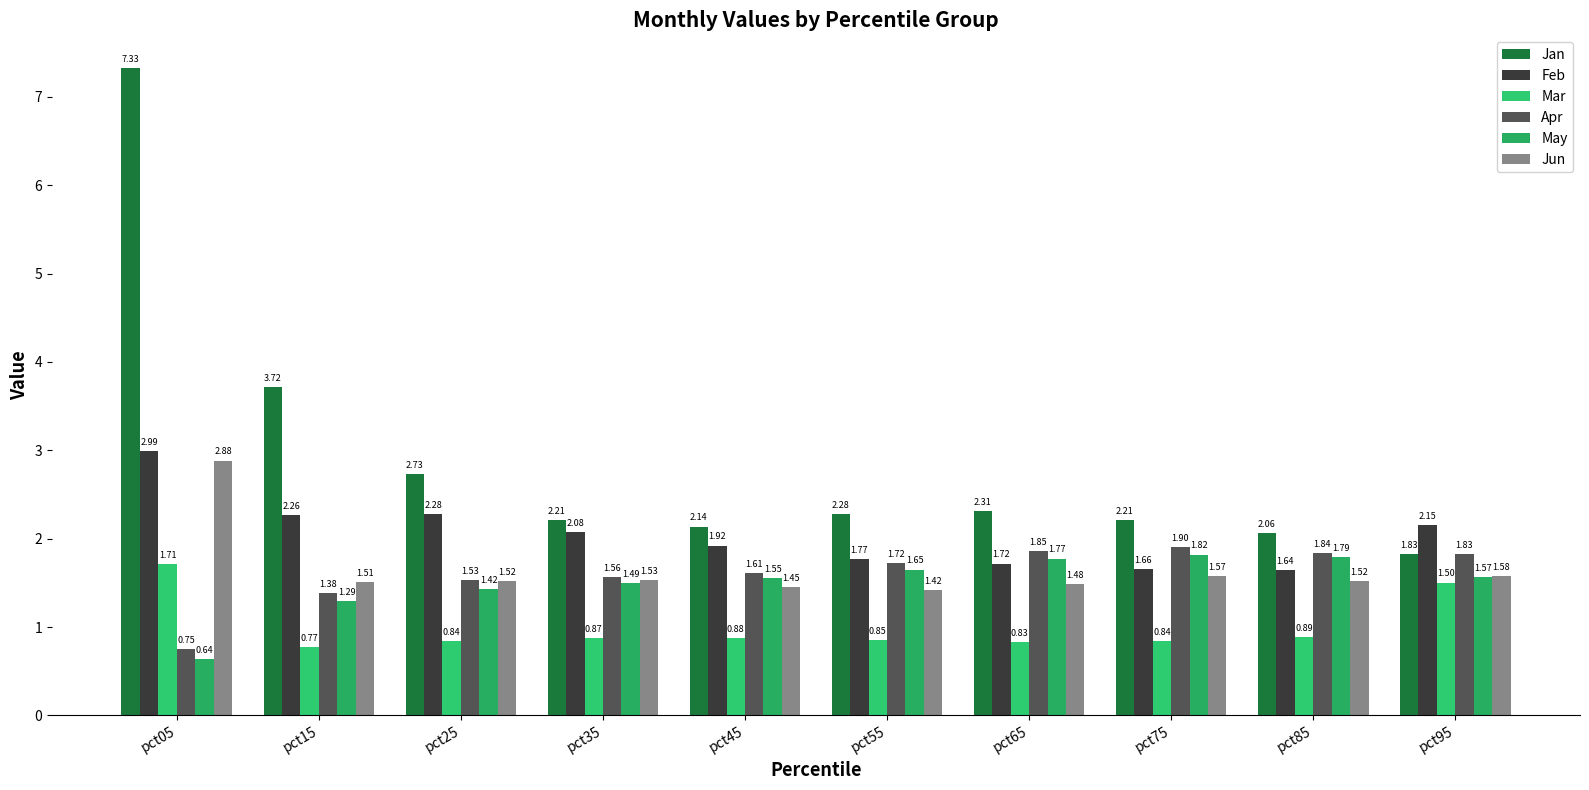

The Mar series shows 0.4 at pct25. True or false?

False